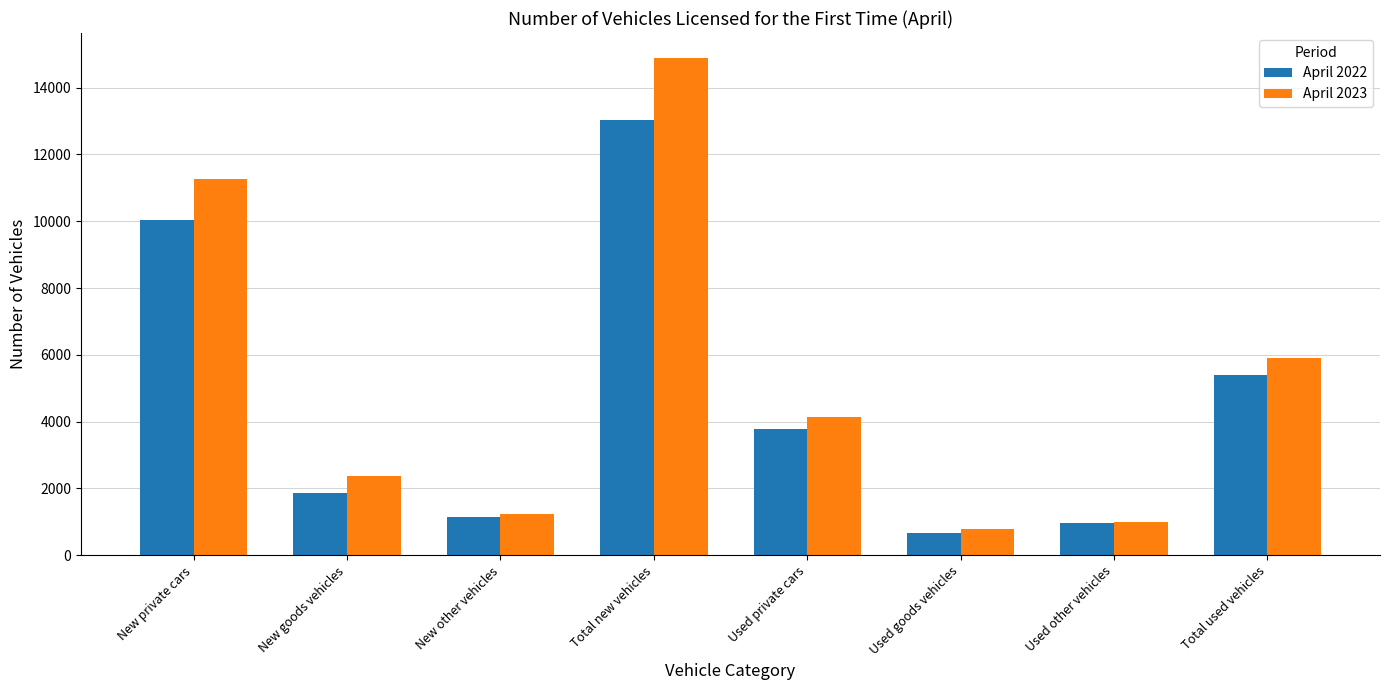

Reading left to right, what are all the values shown in this chart?

April 2022: 10045	1851	1137	13033	3770	655	976	5401
April 2023: 11277	2388	1225	14890	4145	775	1000	5920